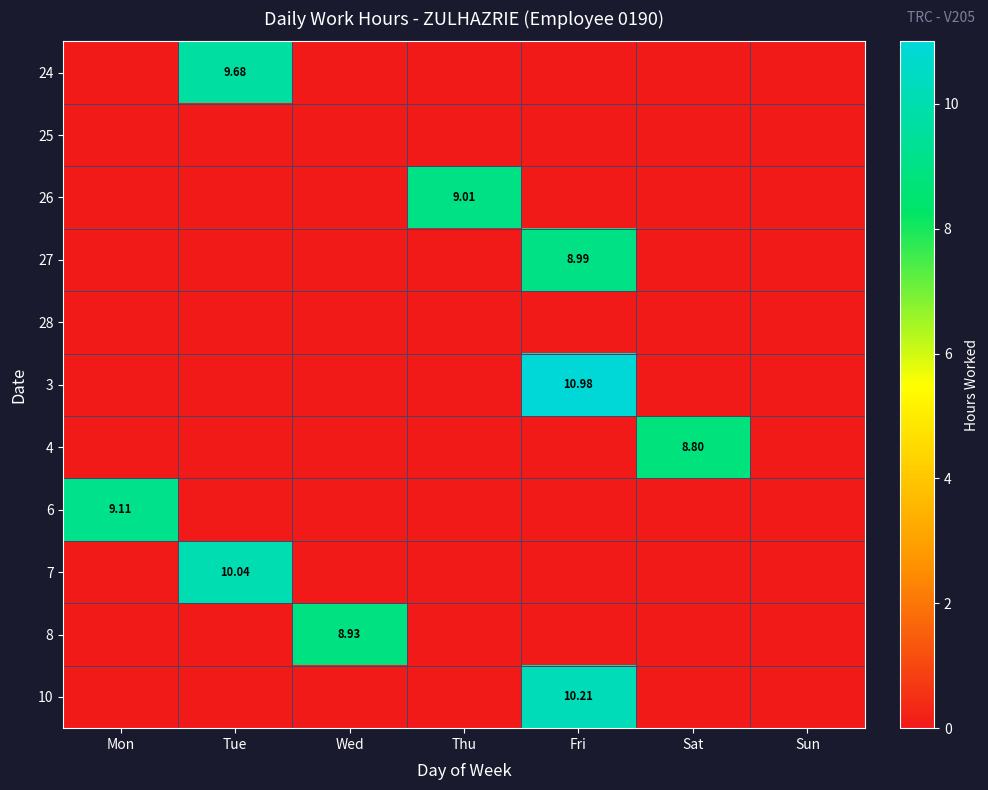

List the labels in order of 4 value, largest first.

Sat, Mon, Tue, Wed, Thu, Fri, Sun